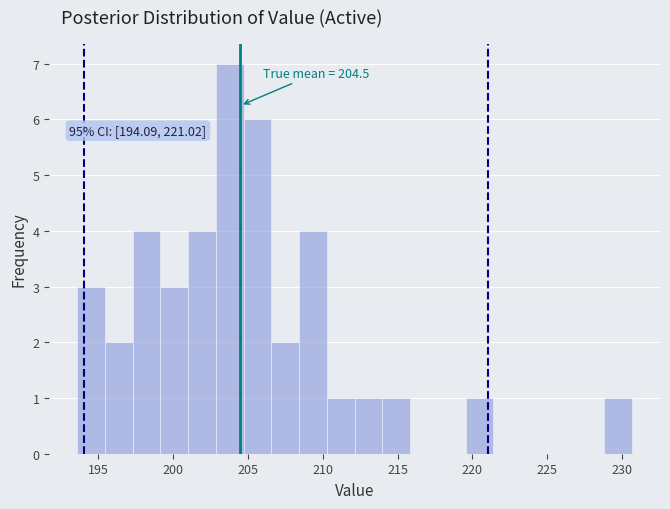

Read against the x-axis, roughly where is the centre of the tallest bar?

204.0